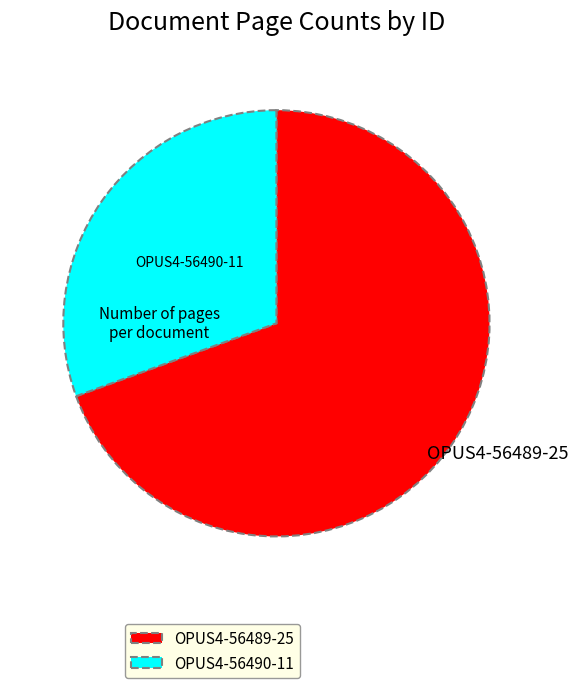

Which category accounts for the majority?

OPUS4-56489